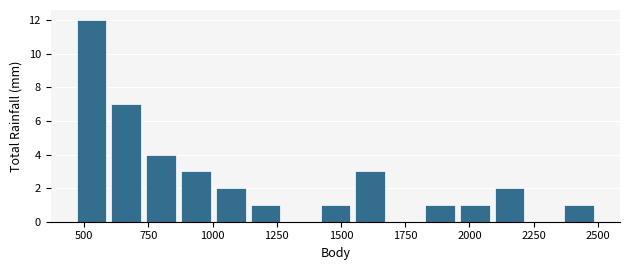

Read against the x-axis, roughly where is the centre of the tallest bar?

550